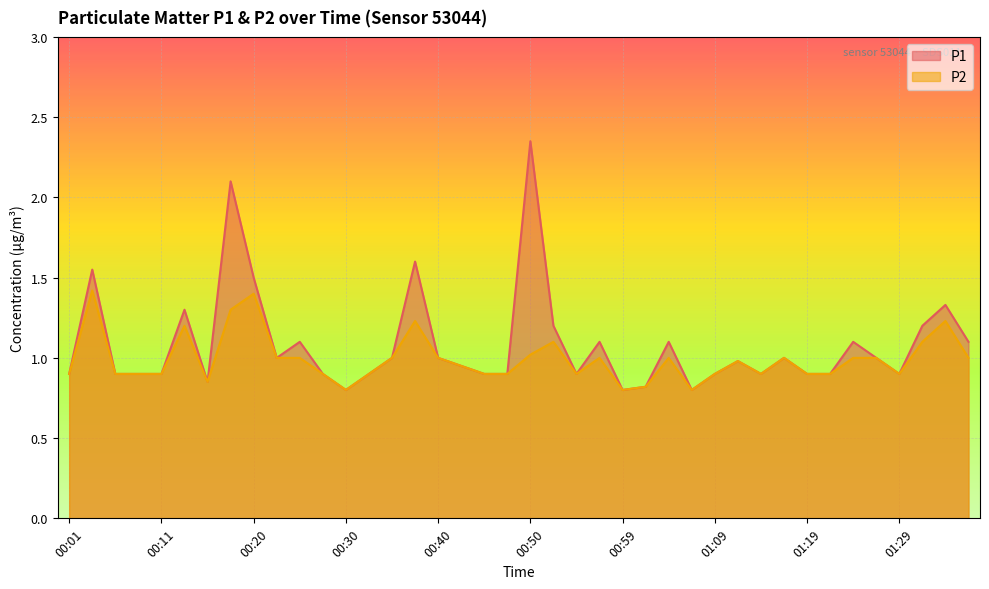

At 01:26, list the series in order from smallest to largest.

P1, P2